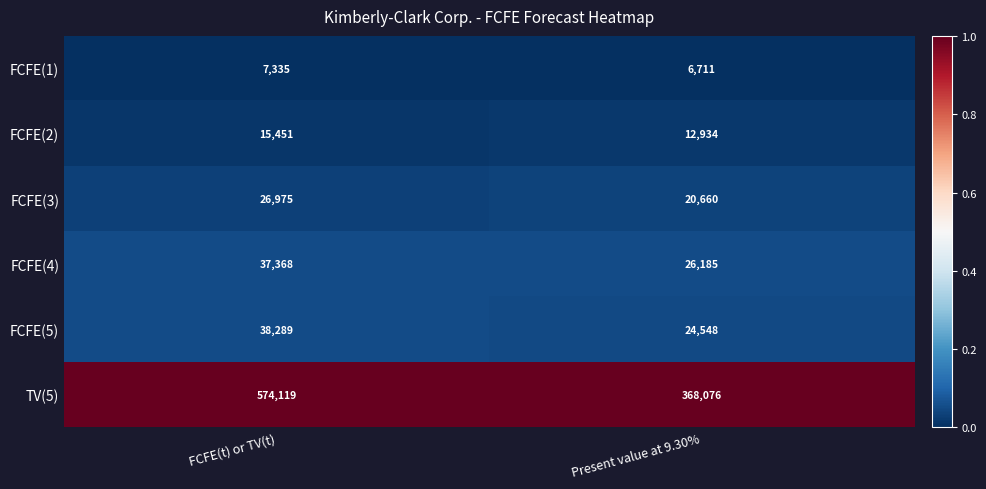

Is it true that FCFE(3) equals 26975 at FCFE(t) or TV(t)?

True